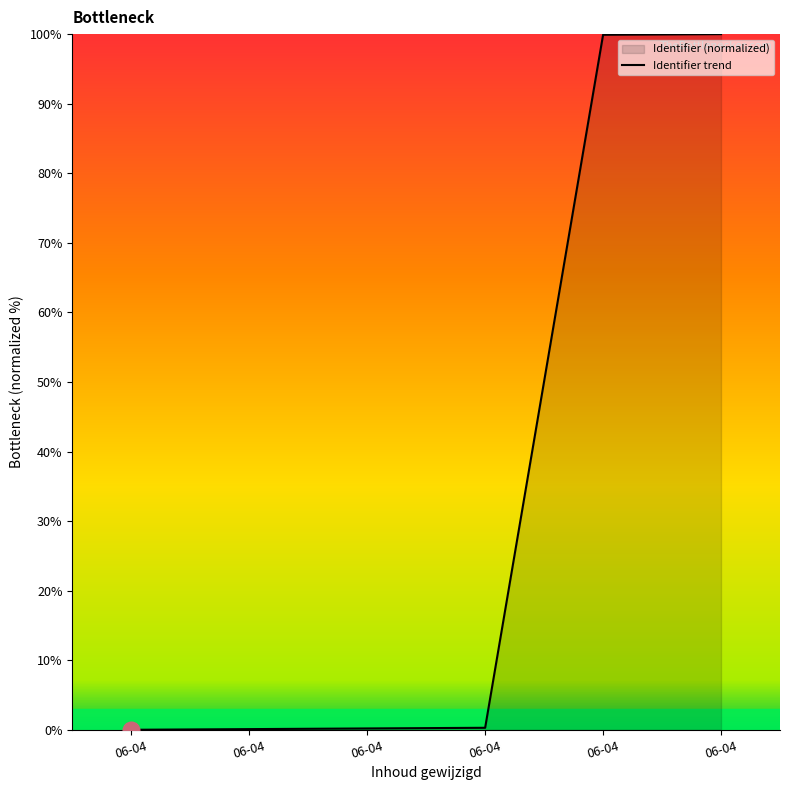

Does the chart display data point markers on the line(s)?

No